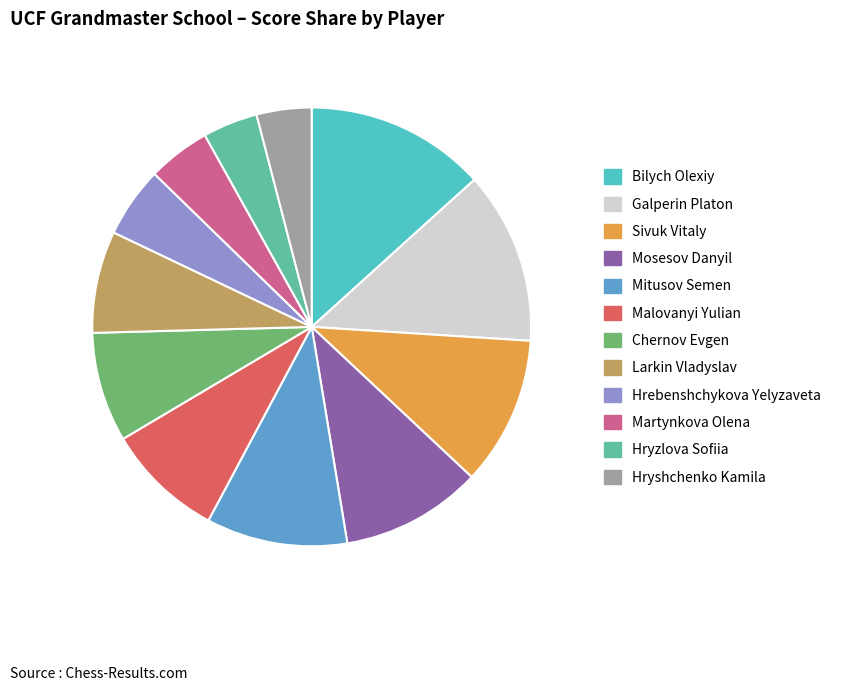

Approximately how many times larger is the value at Hryshchenko Kamila compared to Hrebenshchykova Yelyzaveta?

0.8